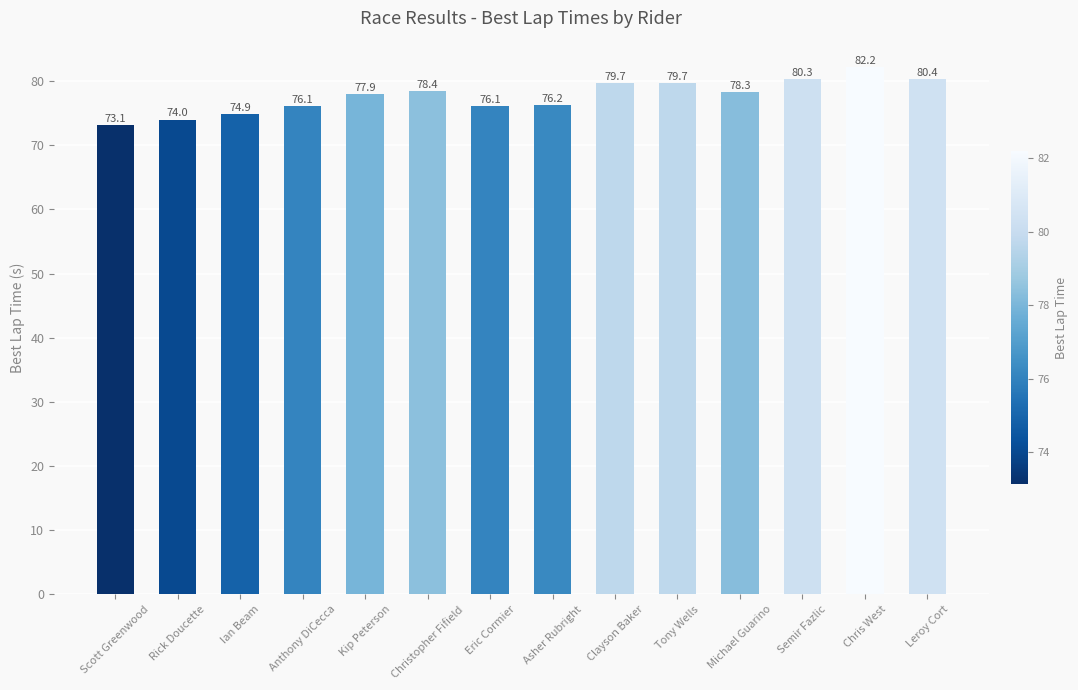

Count the number of categories in the chart.

14